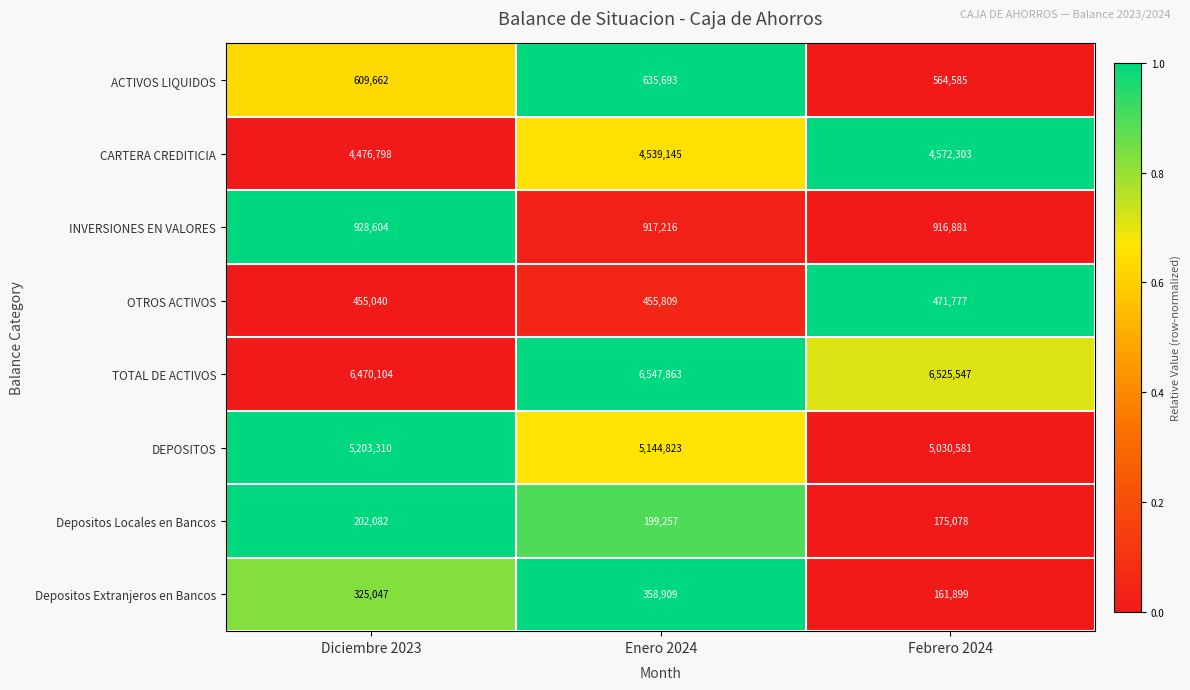

At which label does INVERSIONES EN VALORES first exceed 917216?

Diciembre 2023